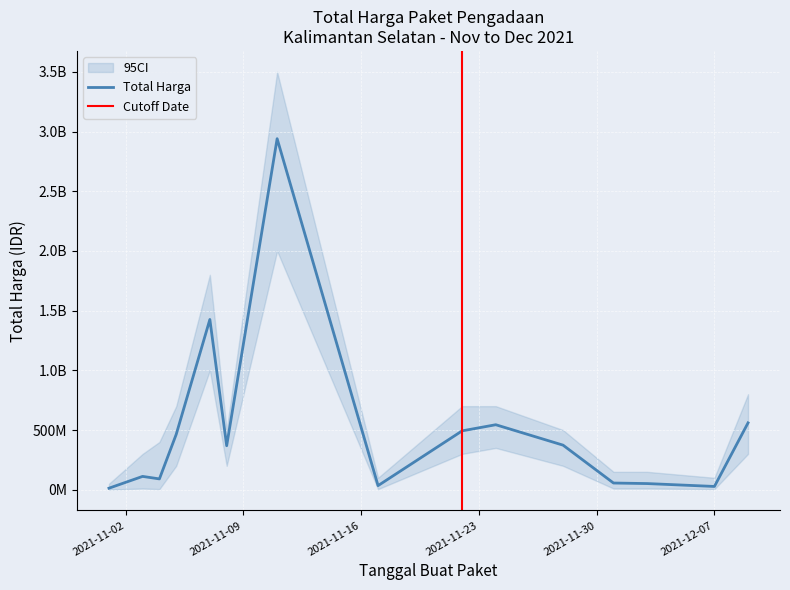

Which label corresponds to the largest value in the chart?

2021-11-11